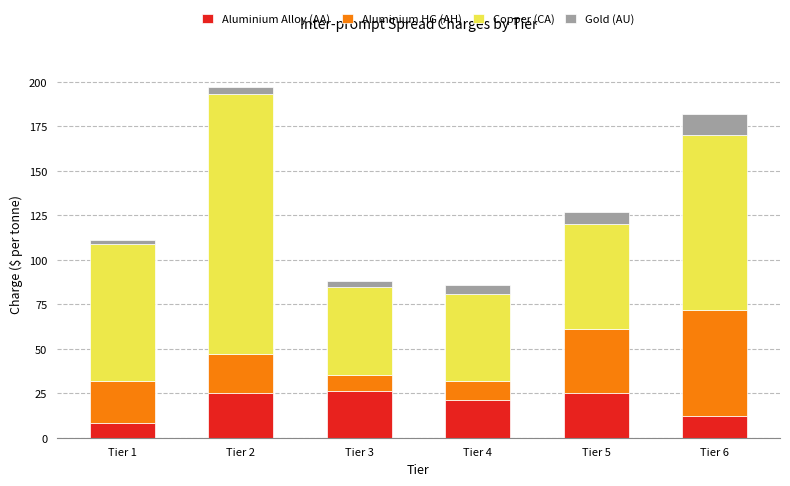

What is the value of the Aluminium Alloy (AA) bar at the 5th from the left?

25